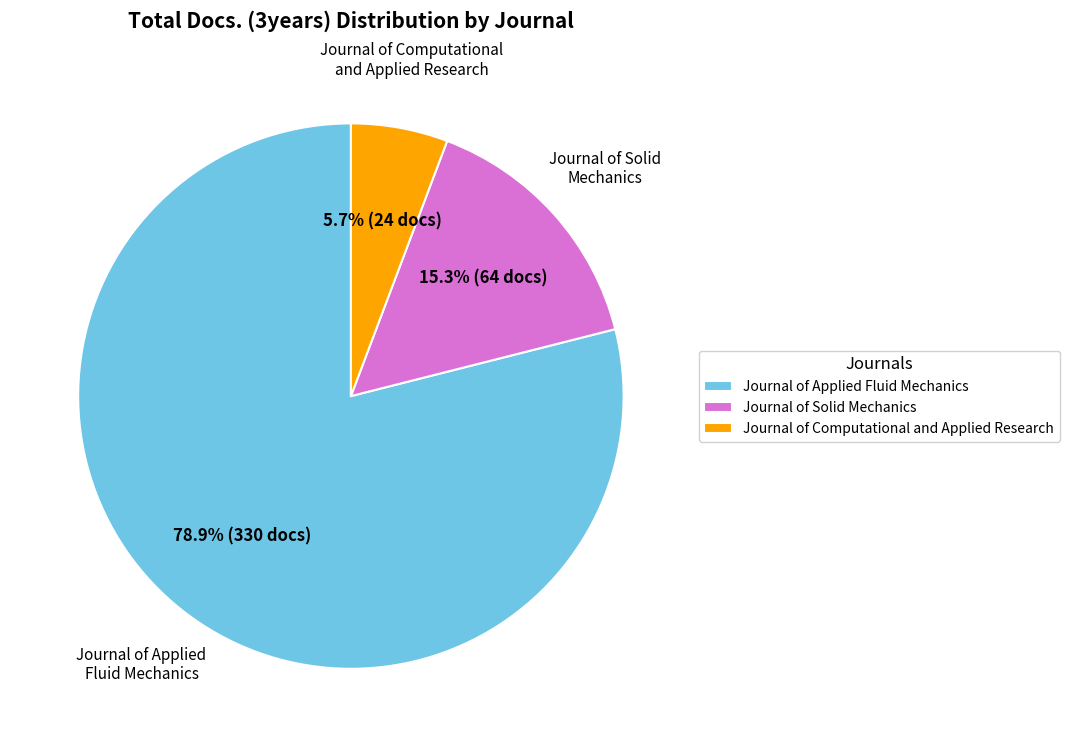

Is the sum of Journal of Applied Fluid Mechanics and Journal of Solid Mechanics greater than half?

Yes